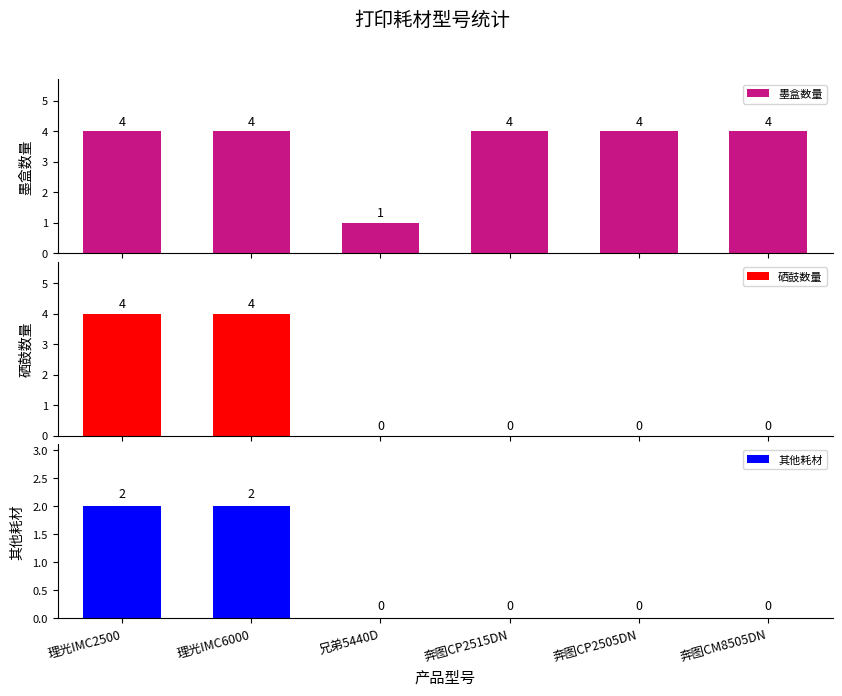

Reading left to right, list all the values displayed in this chart.

墨盒数量: 4	4	1	4	4	4
硒鼓数量: 4	4	0	0	0	0
其他耗材: 2	2	0	0	0	0